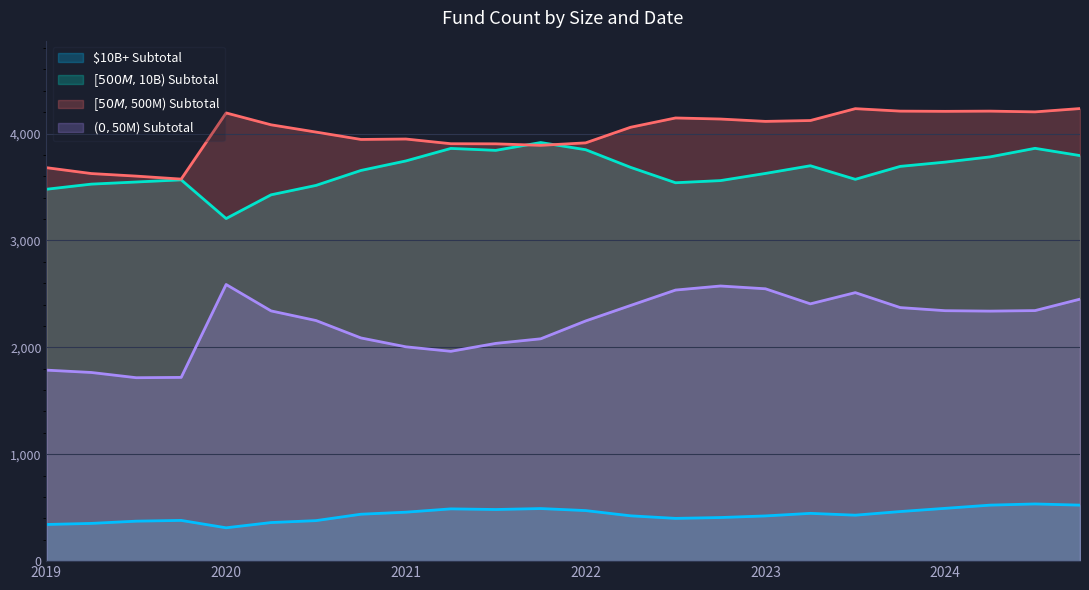

Count the number of data series in this chart.

4